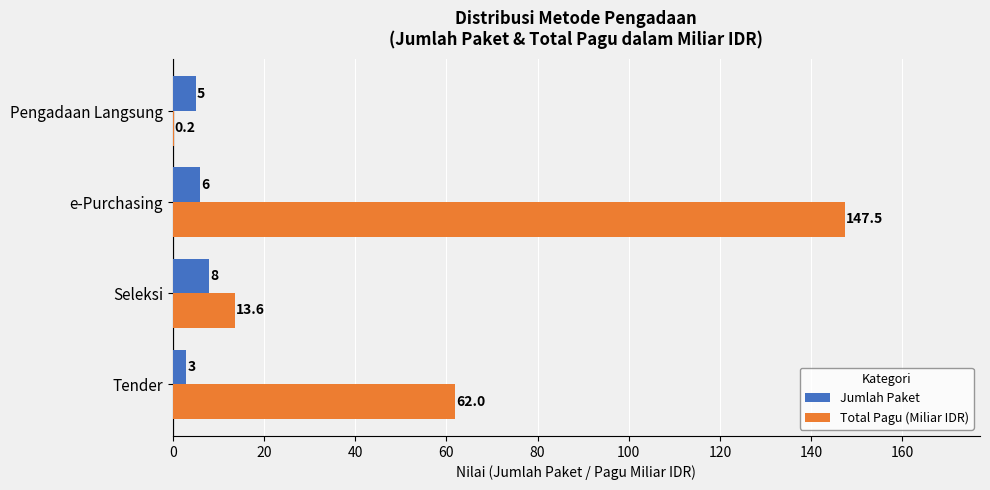

What is the sum of all Jumlah Paket values?

22.0